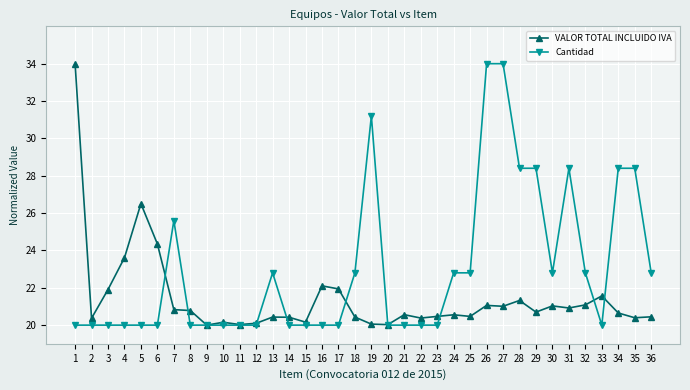

What is the difference between the maximum and minimum values in the Cantidad series?

14.0